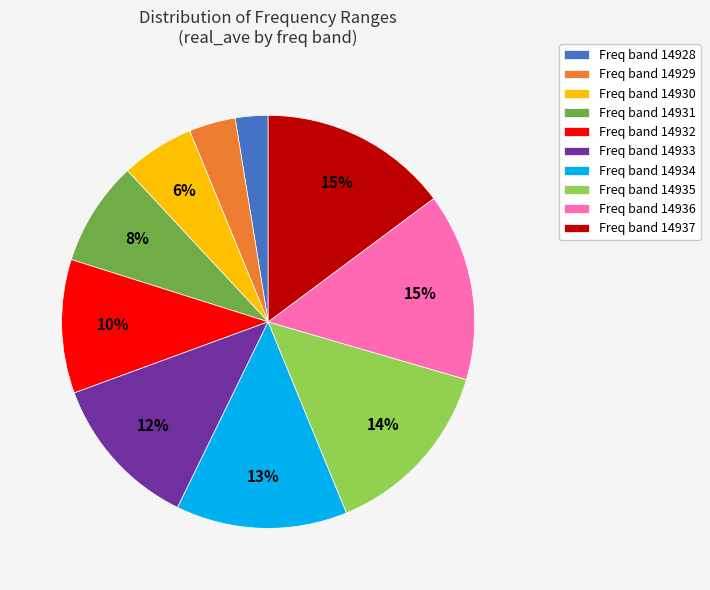

Which has a higher value, Freq band 14933 or Freq band 14929?

Freq band 14933